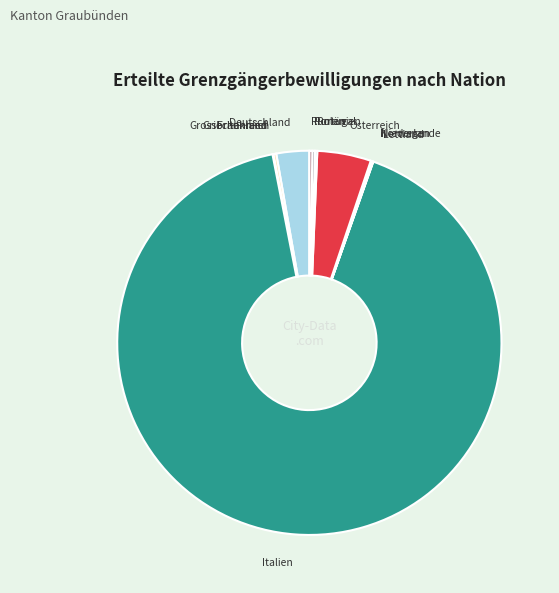

Which category has the biggest portion of the pie?

Italien